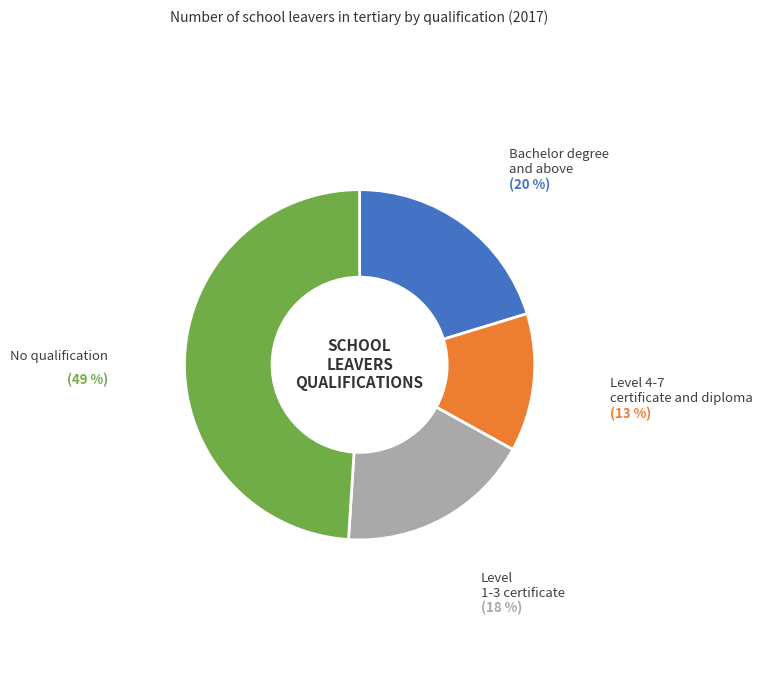

Between No qualification and Bachelor degree and above, which is larger?

No qualification